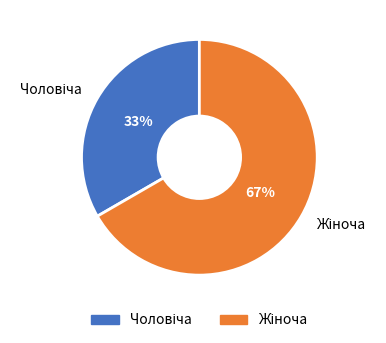

To the nearest percent, what is the average slice percentage?

50%